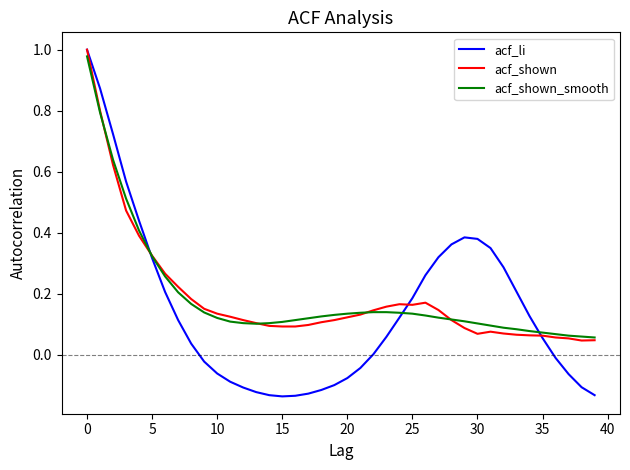

Is this an area chart (filled region under the line)?

No